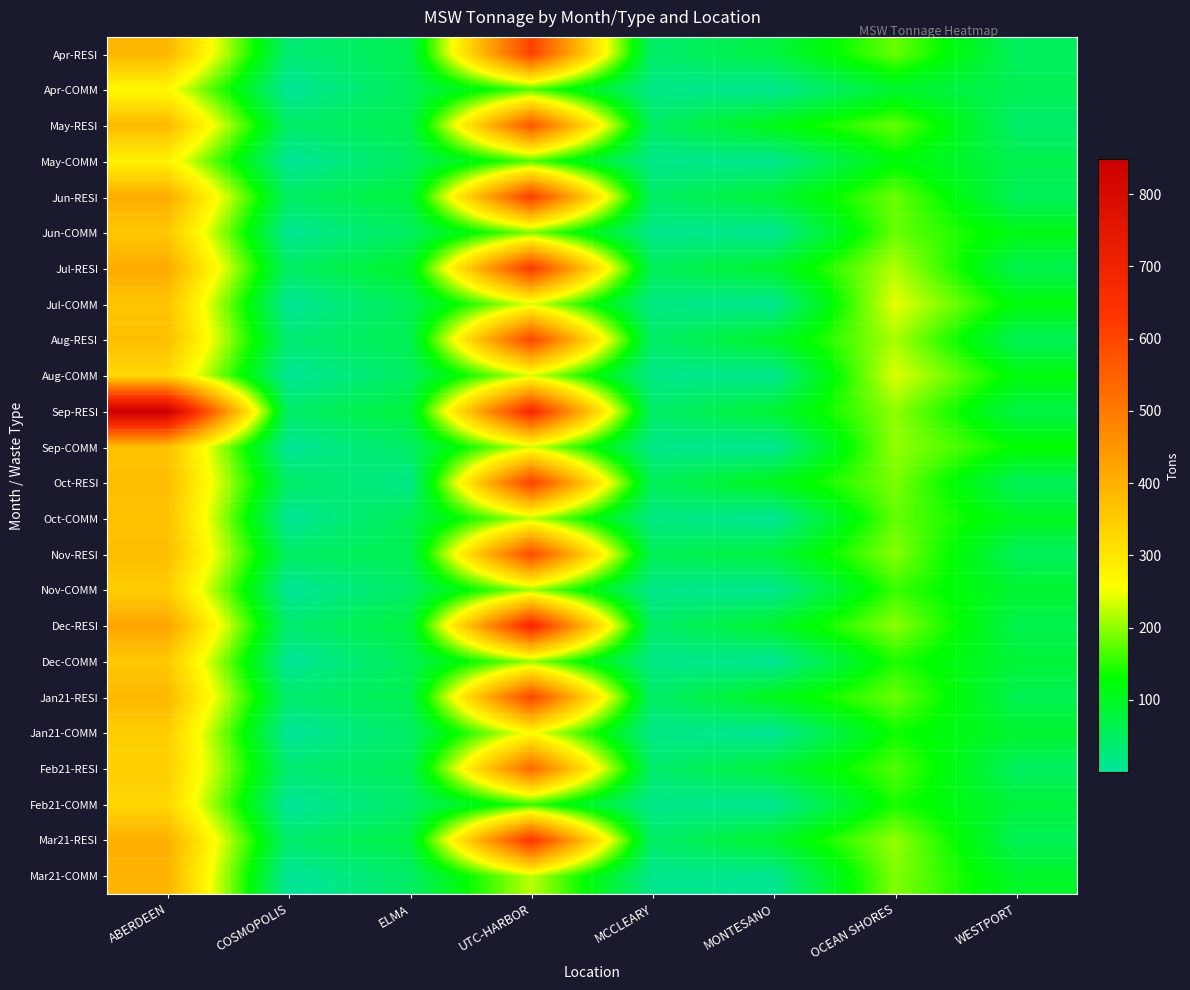

Which series has the widest spread of values?

Sep-RESI